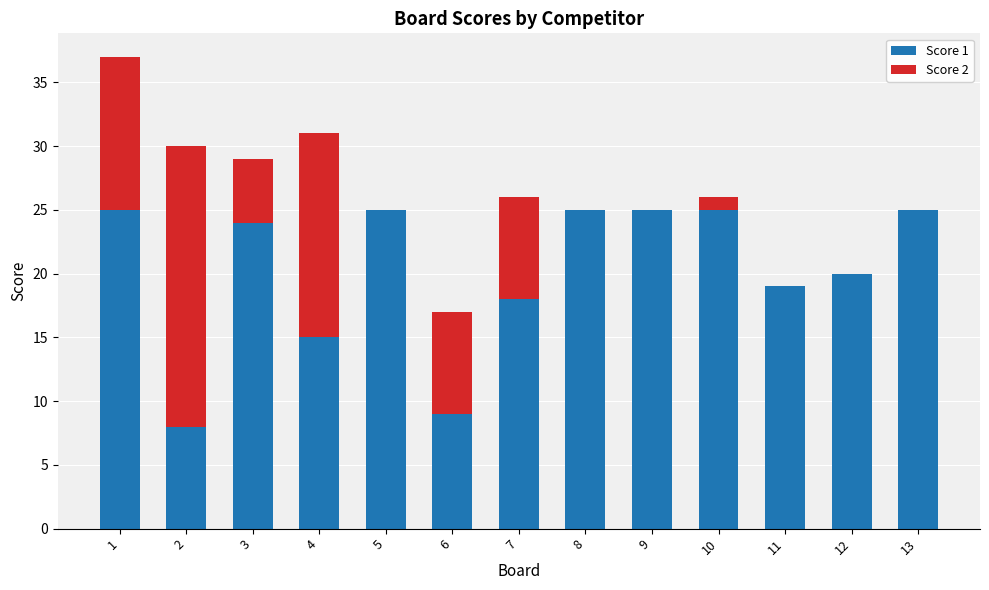

Is it true that Score 1 equals 9 at 6?

True